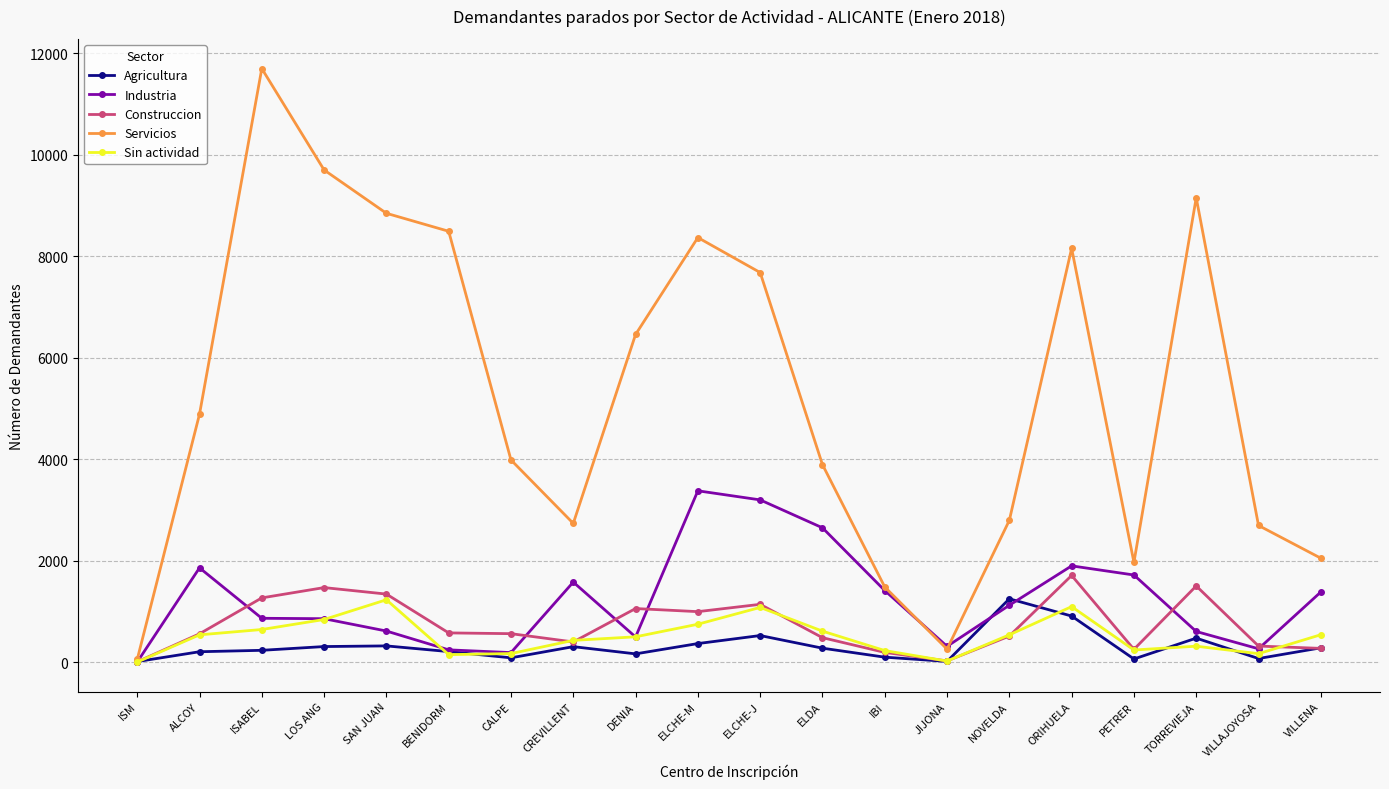

At which category is the sum across all series the highest?

ISABEL